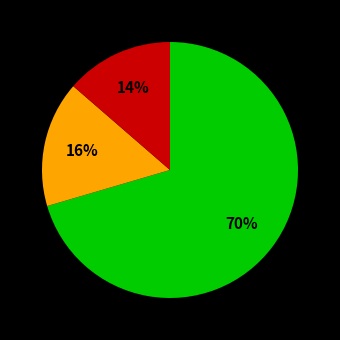

Does any single category account for the majority?

Yes